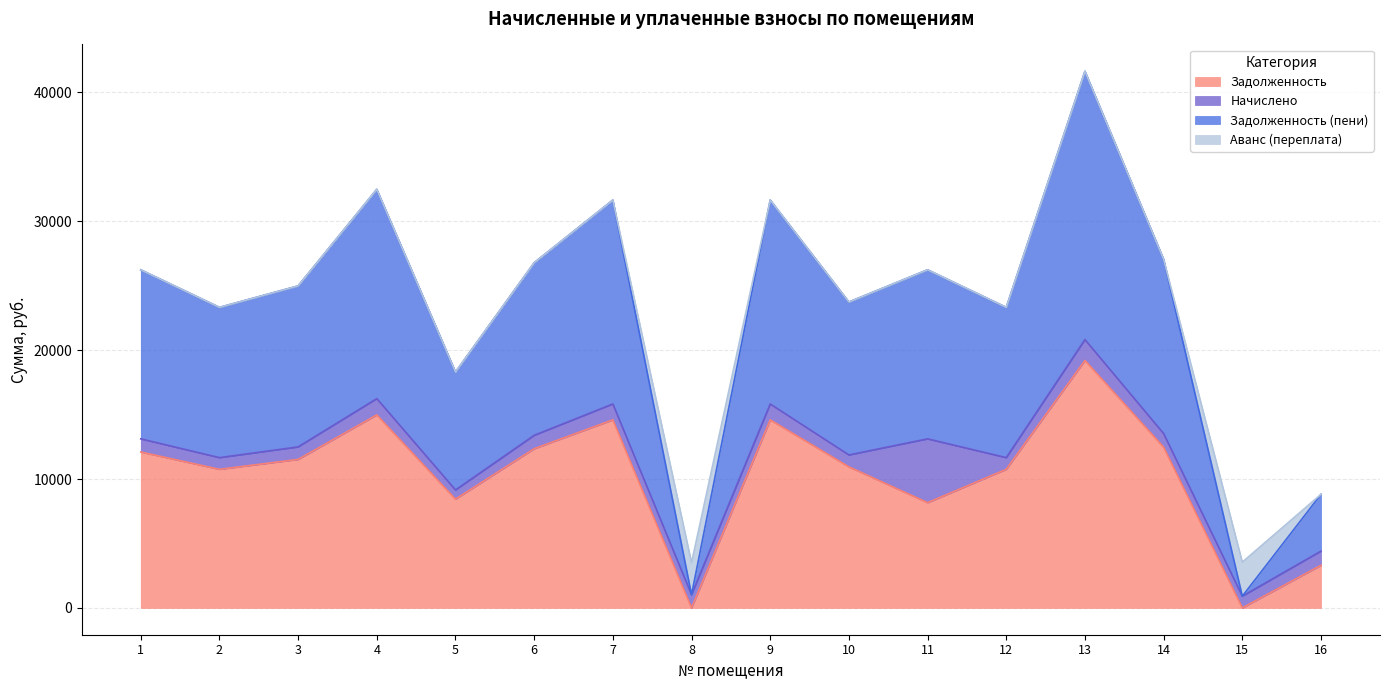

What is the maximum value for Задолженность?

19200.0